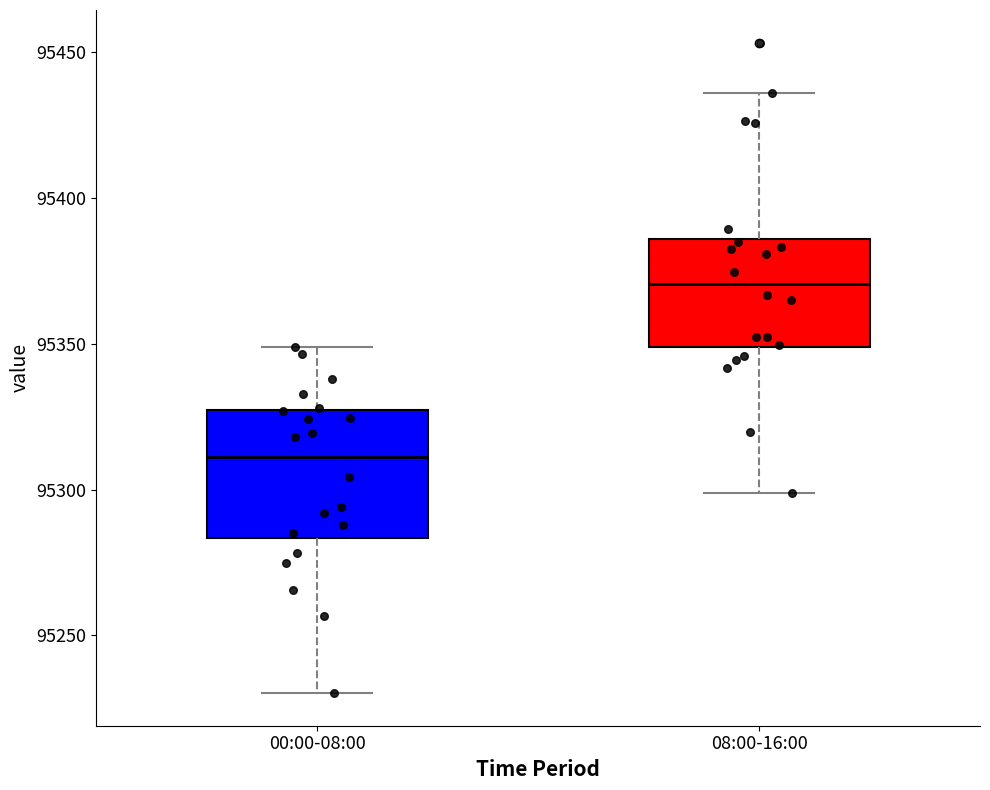

Reading left to right, read every box against the y-axis: the position of its median line, the range the box covers, and the ends of its whiskers. The values are not printed on the chart, so give them approximately, as read against the axis.

00:00-08:00: median 95310, box 95285 to 95325, whiskers 95230 to 95350
08:00-16:00: median 95370, box 95350 to 95385, whiskers 95300 to 95435